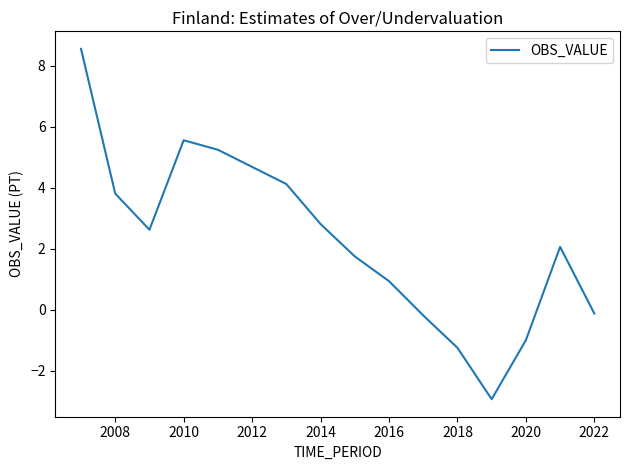

How many interior local peaks (higher than both neighbors) does the data have?

2